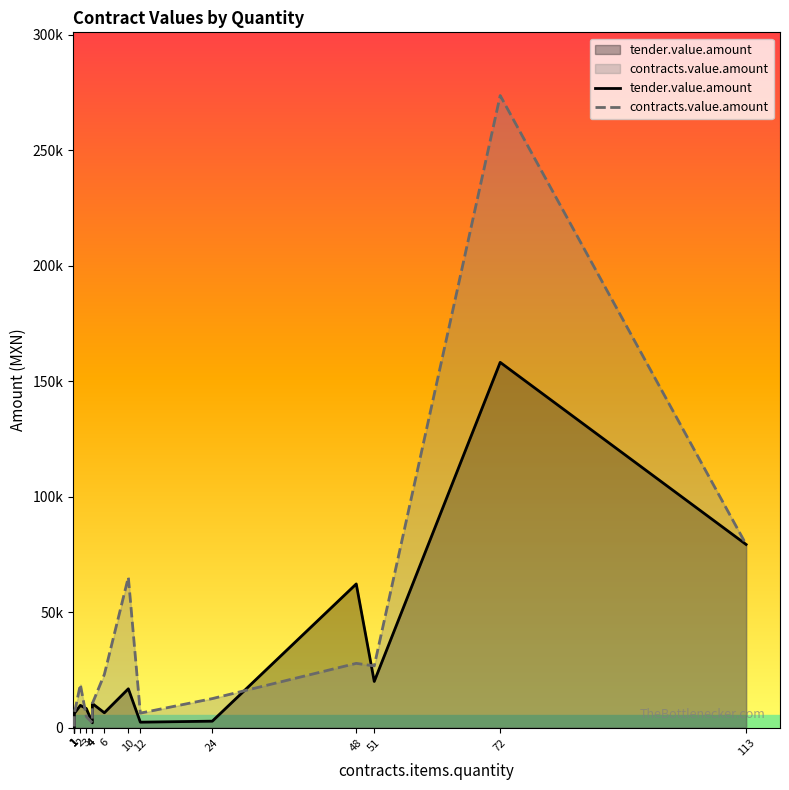

Does the chart have visible grid lines?

No